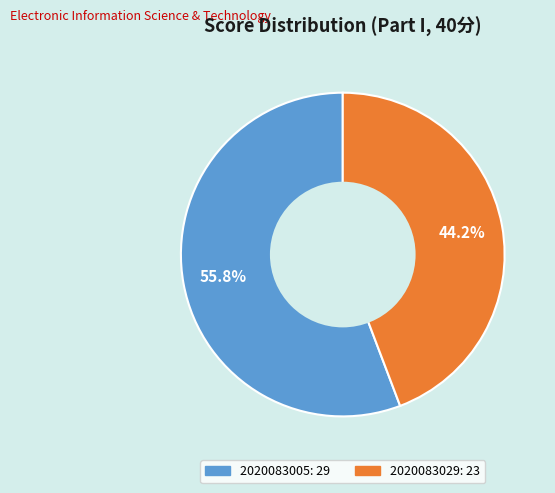

Which slice is the largest?

2020083005